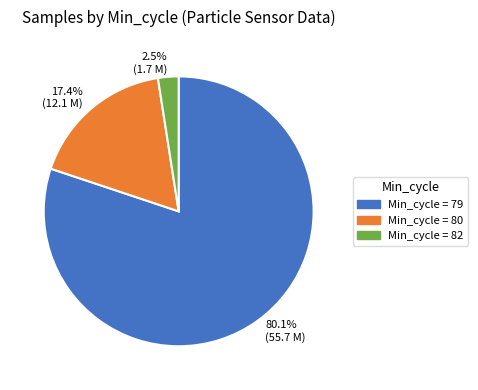

Which has a higher value, 17.4% (12.1 M) or 80.1% (55.7 M)?

80.1% (55.7 M)